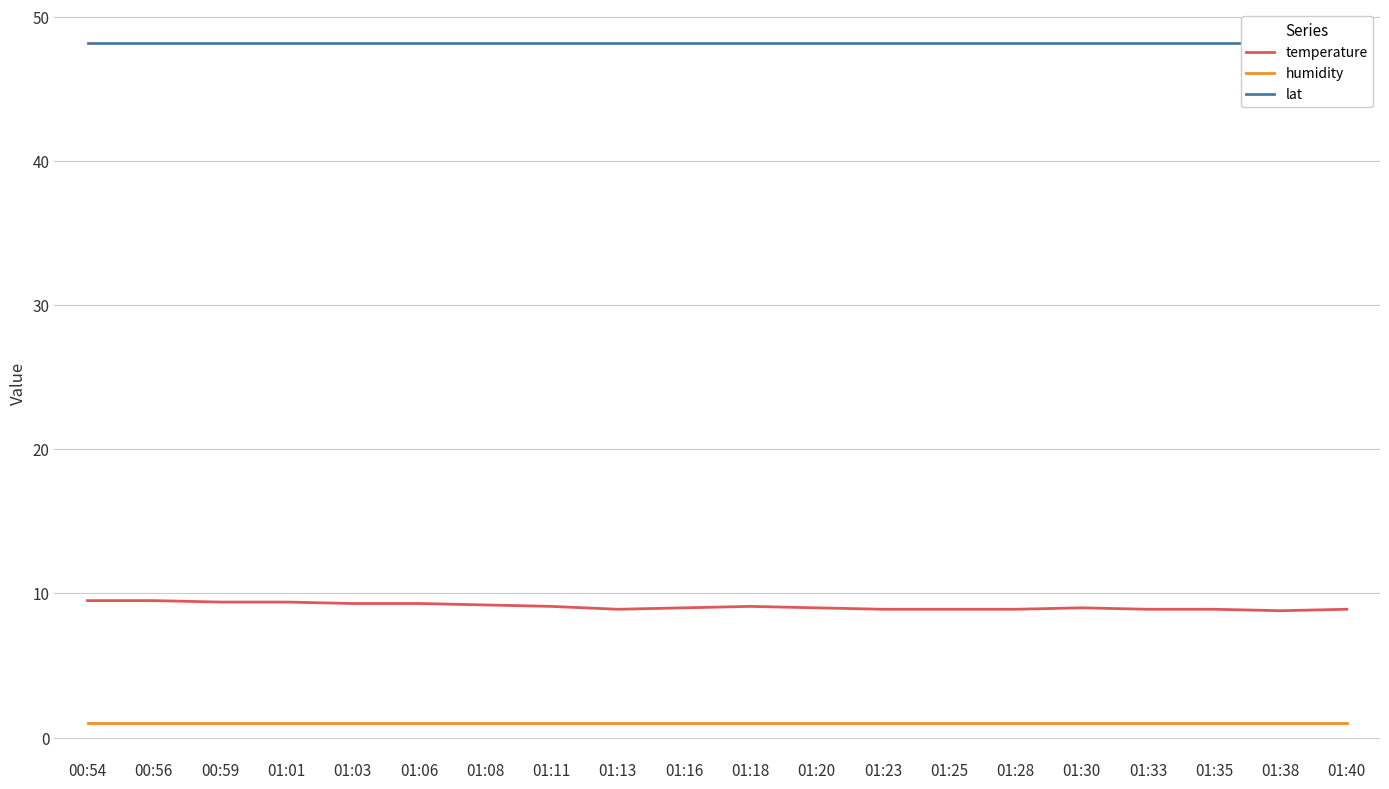

In temperature, how many points are higher than both neighbors (excluding endpoints)?

2